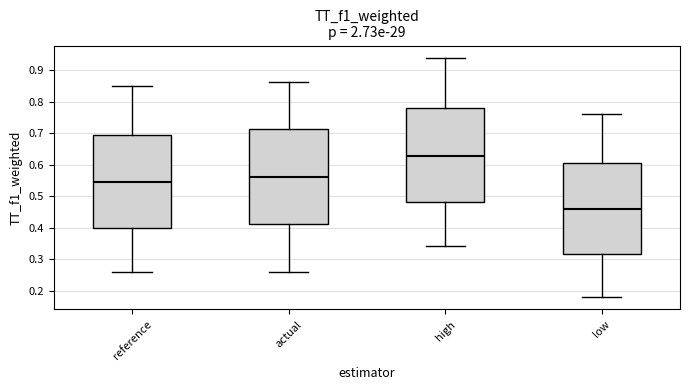

Reading left to right, read every box against the y-axis: the position of its median line, the range the box covers, and the ends of its whiskers. The values are not printed on the chart, so give them approximately, as read against the axis.

reference: median 0.54, box 0.40 to 0.69, whiskers 0.26 to 0.85
actual: median 0.56, box 0.41 to 0.71, whiskers 0.26 to 0.86
high: median 0.63, box 0.48 to 0.78, whiskers 0.34 to 0.94
low: median 0.46, box 0.32 to 0.61, whiskers 0.18 to 0.76